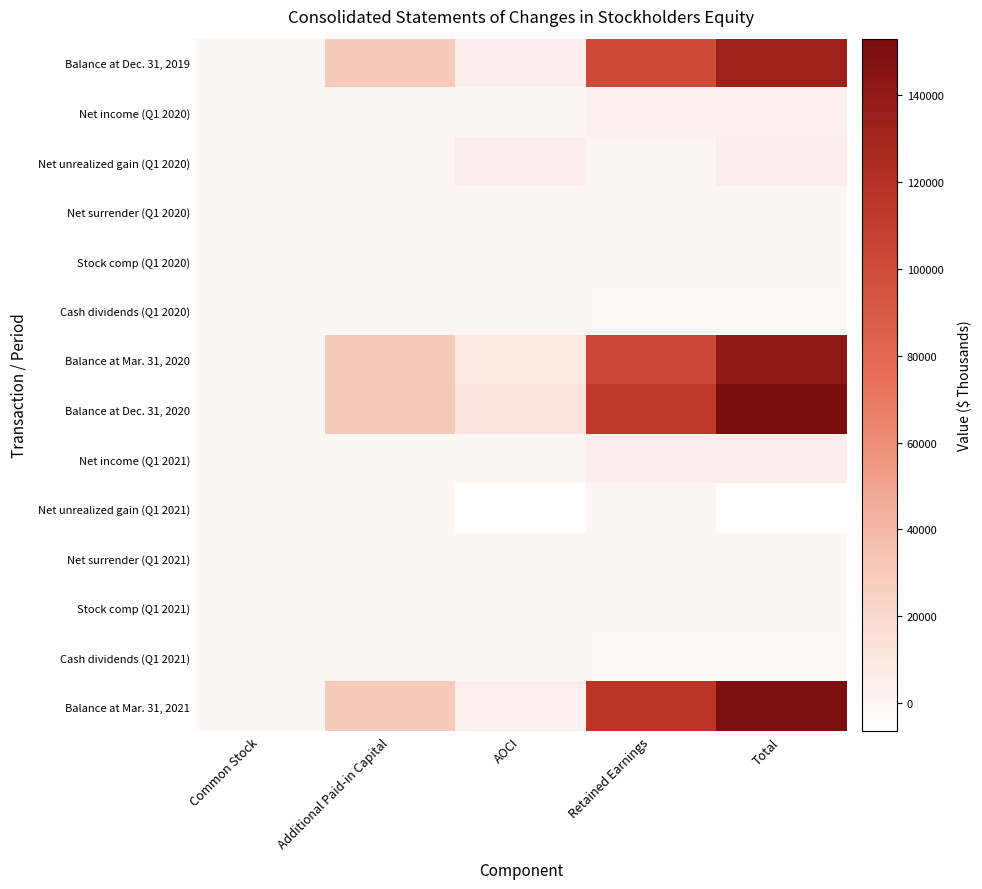

How many series are shown in this chart?

14